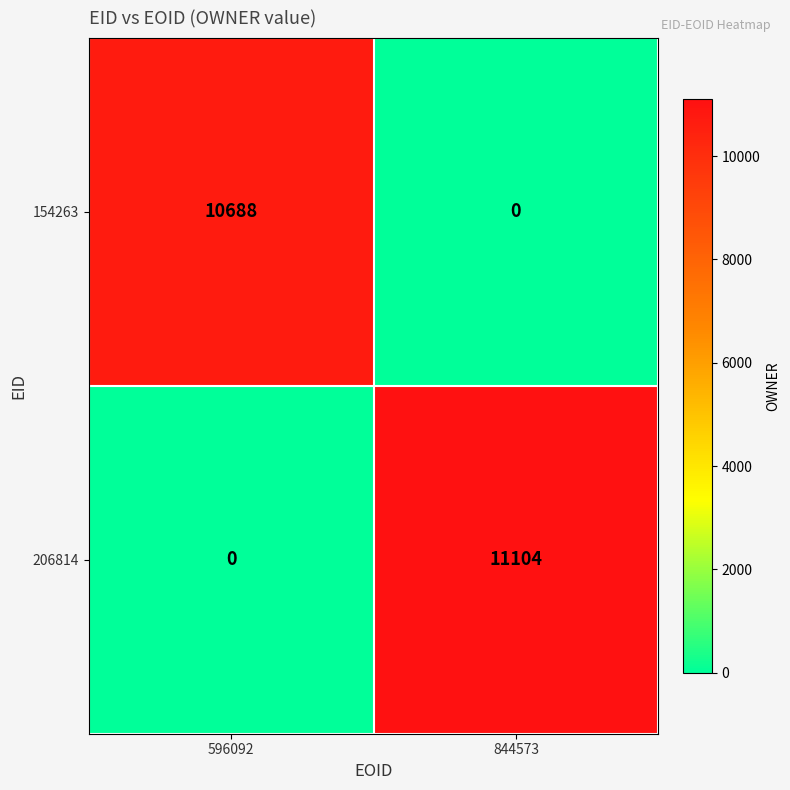

What is the sum of the 154263 values at 844573 and 596092?

10688